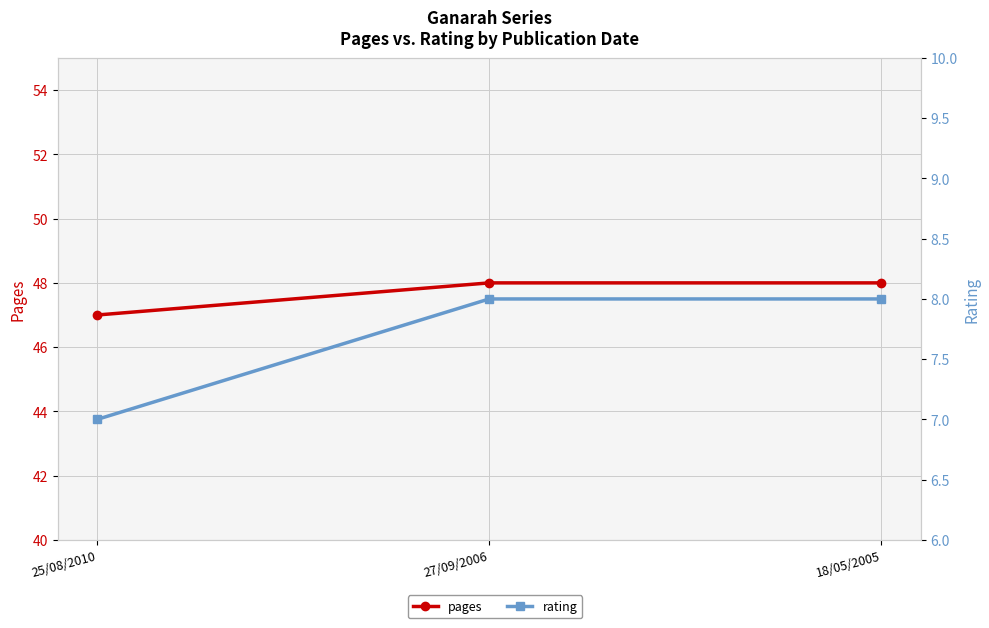

True or false: pages has a value of 48 at 27/09/2006.

True